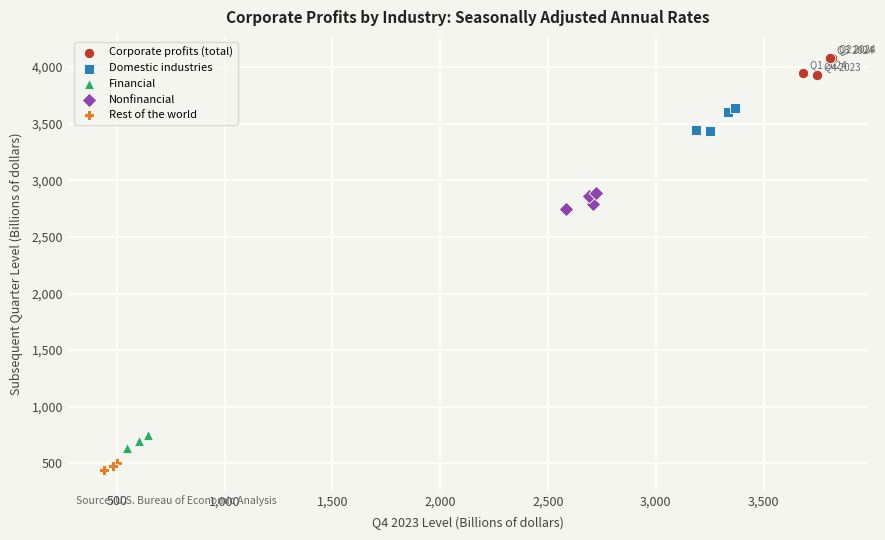

Which series has the largest Y range (max minus min)?

Domestic industries